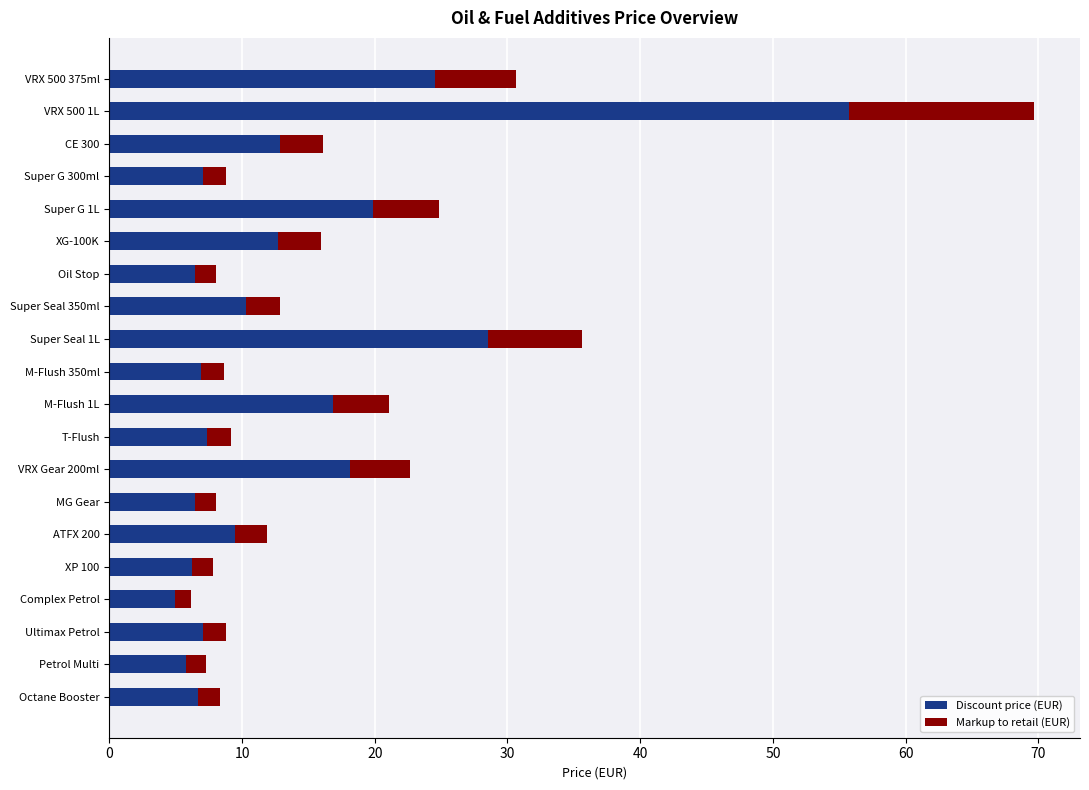

At which label is Discount price (EUR) closest to 30?

Super Seal 1L